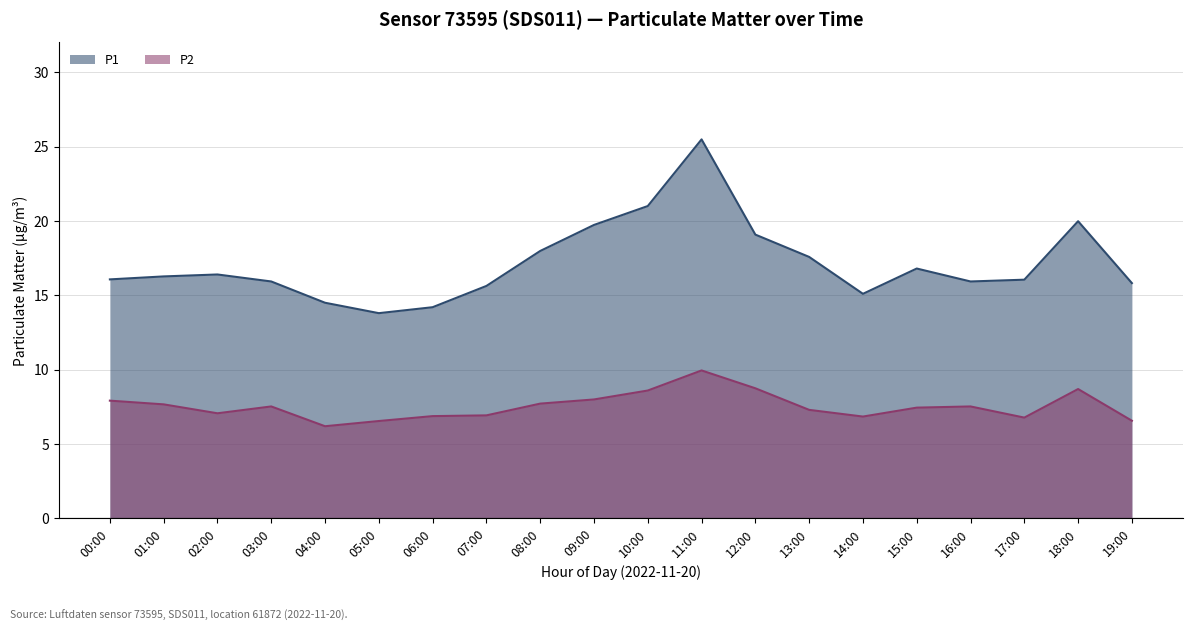

Is the value of P2 at 01:00 greater than the value of P1 at 13:00?

No